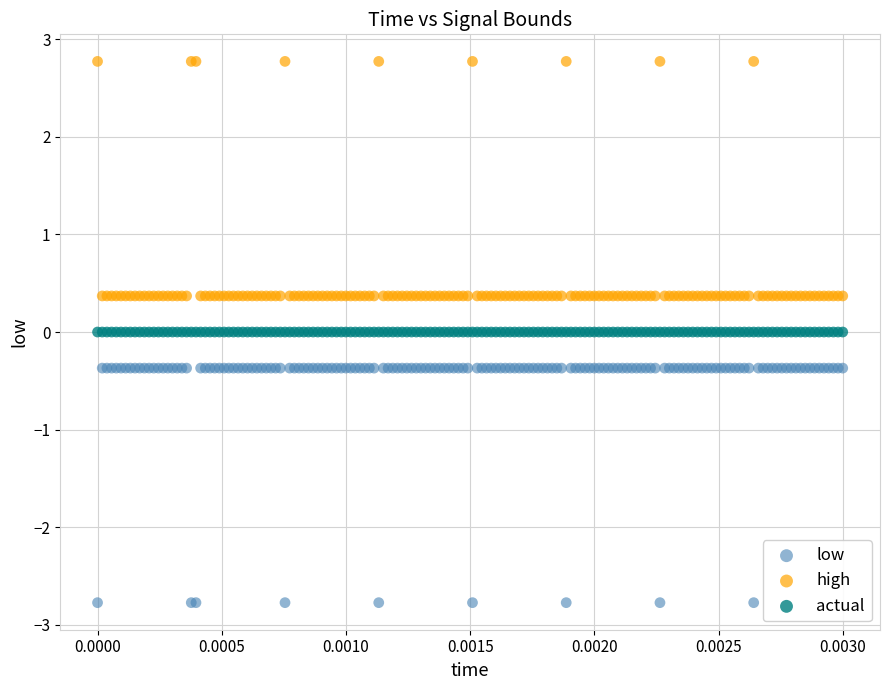

What are all the series names shown in the legend?

low, high, actual